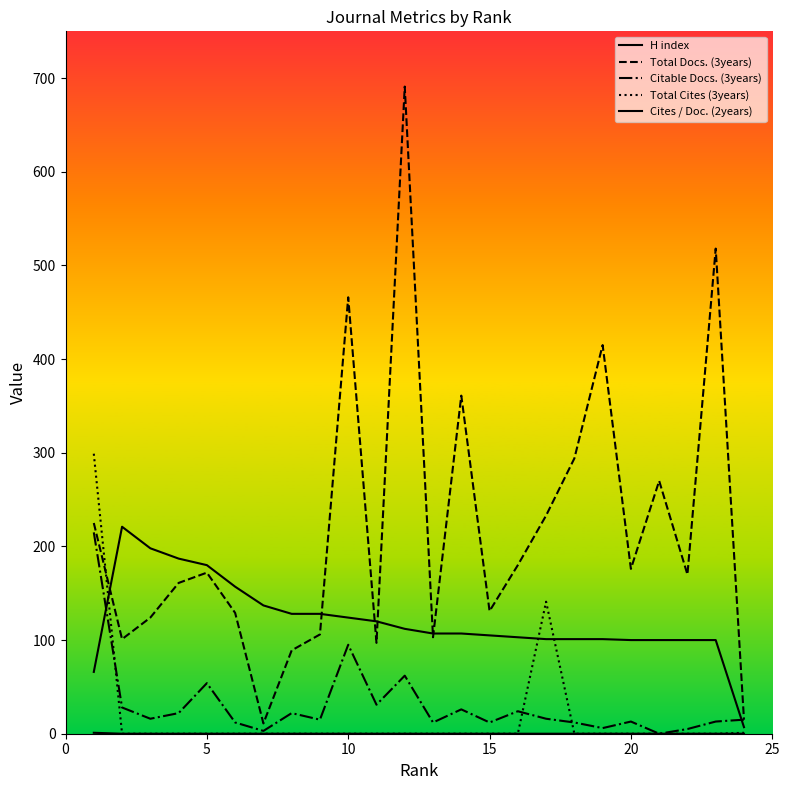

How many interior local peaks does the H index series have?

1